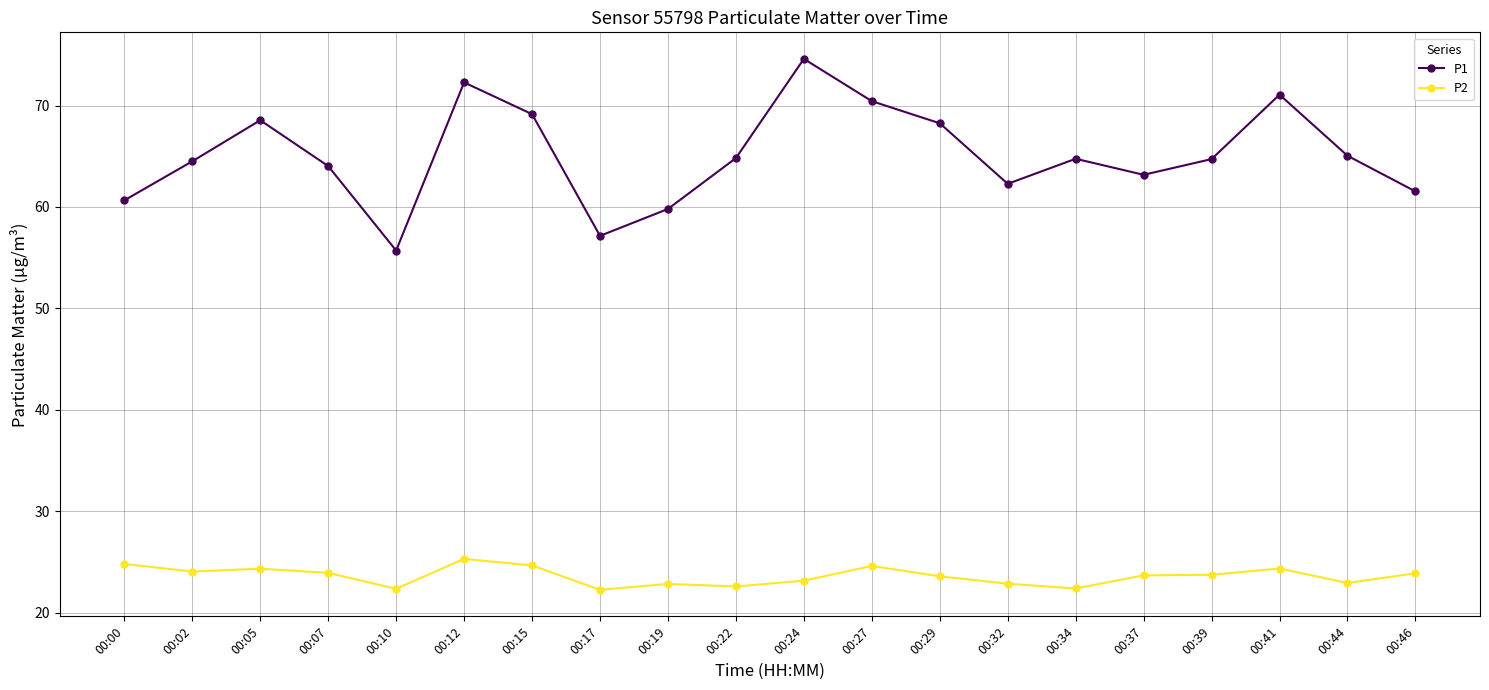

What is the value of the P1 point at the 2nd from the left?

64.5